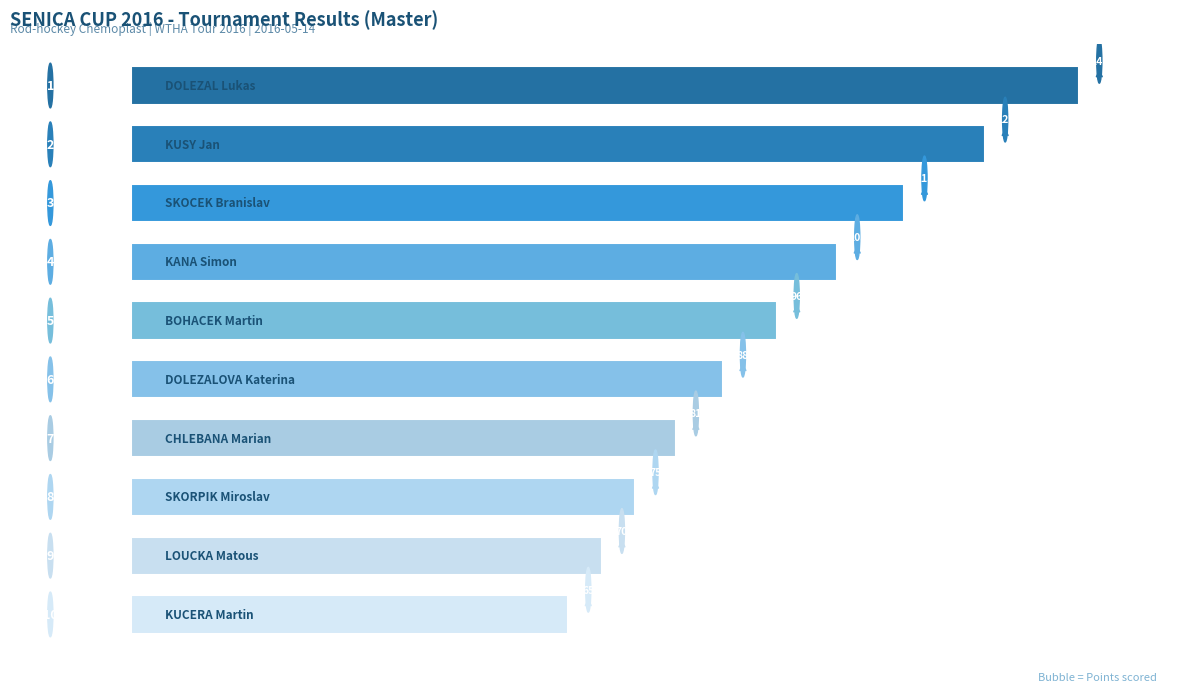

What is the difference between the maximum and minimum values?

76